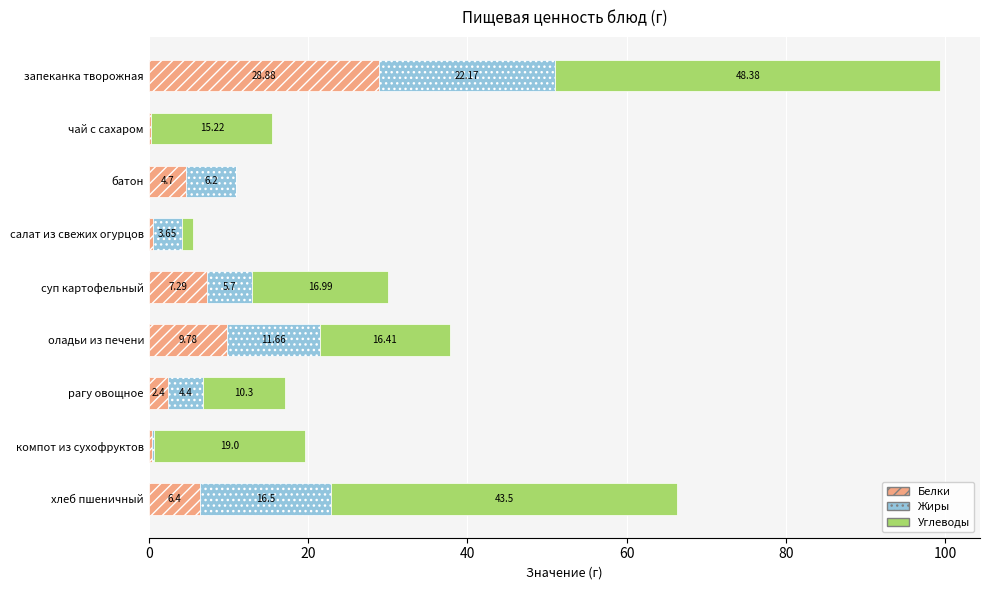

Which category has the highest value in the Белки series?

запеканка творожная